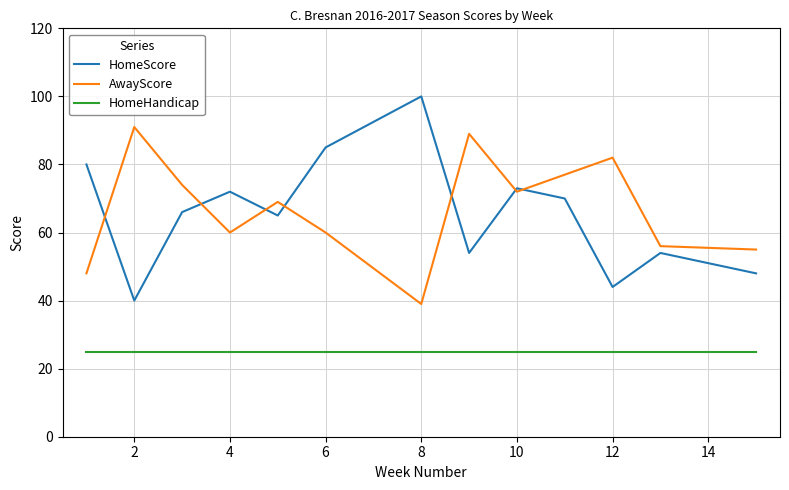

Which series has the widest spread of values?

HomeScore